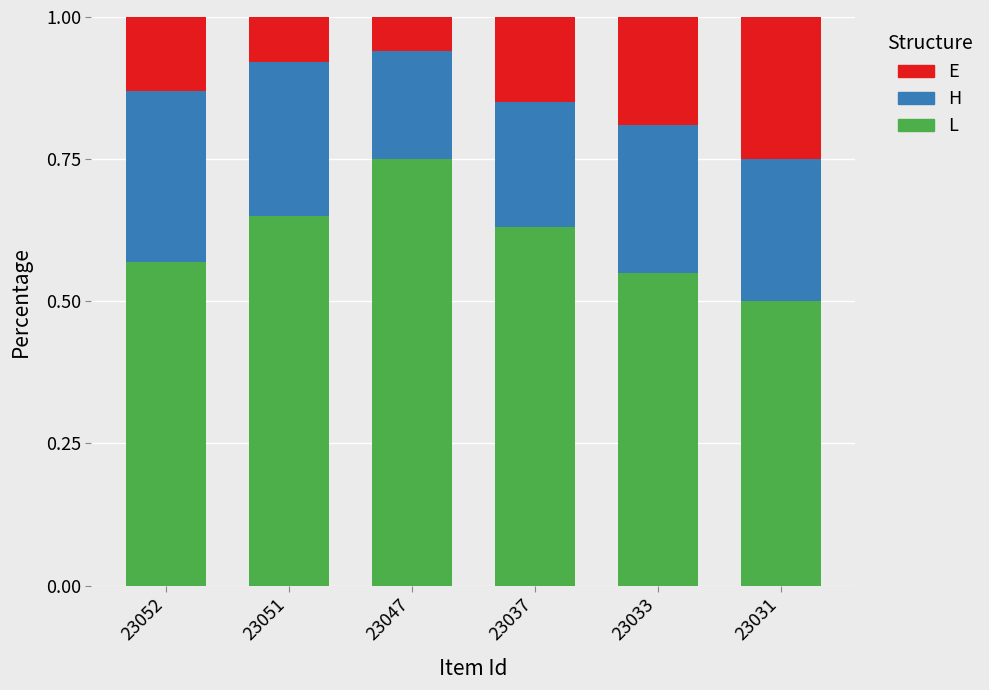

What is the total value across all series at 23047?

1.0